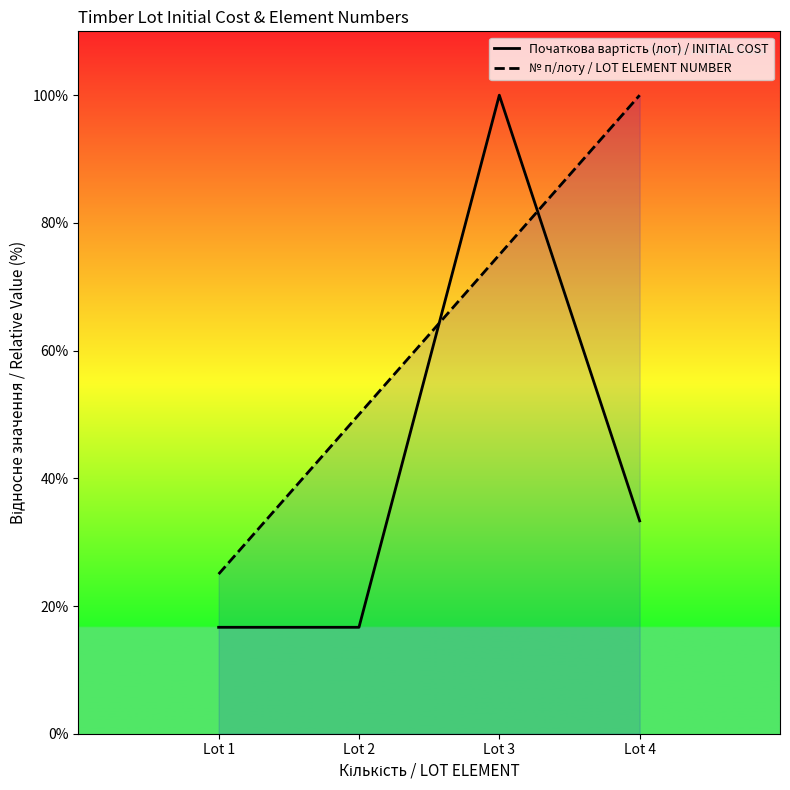

Count the number of data series in this chart.

2